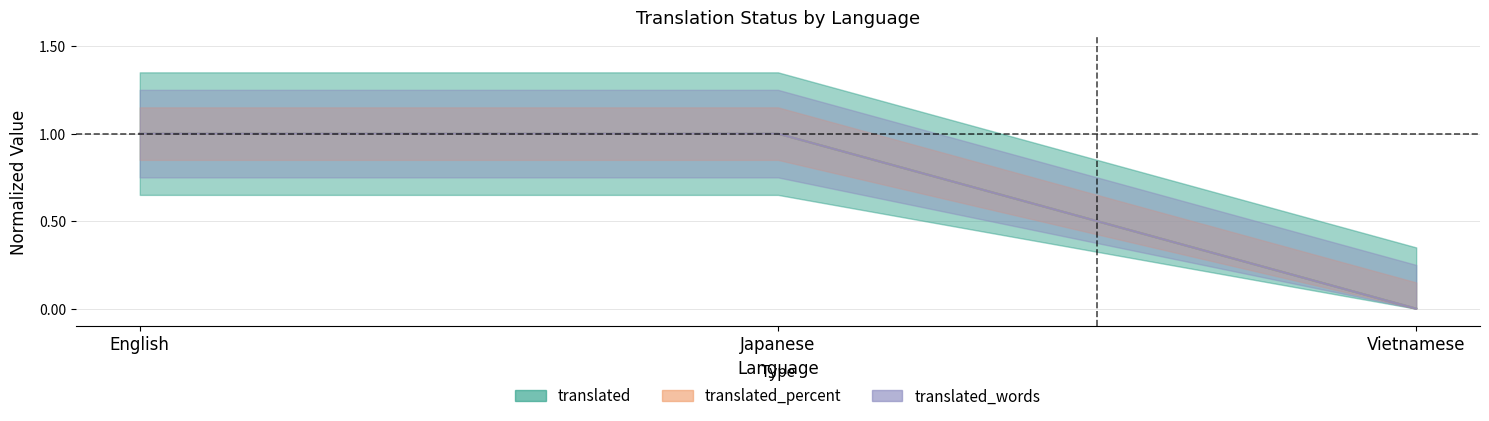

At which label does translated_words reach its minimum?

Vietnamese